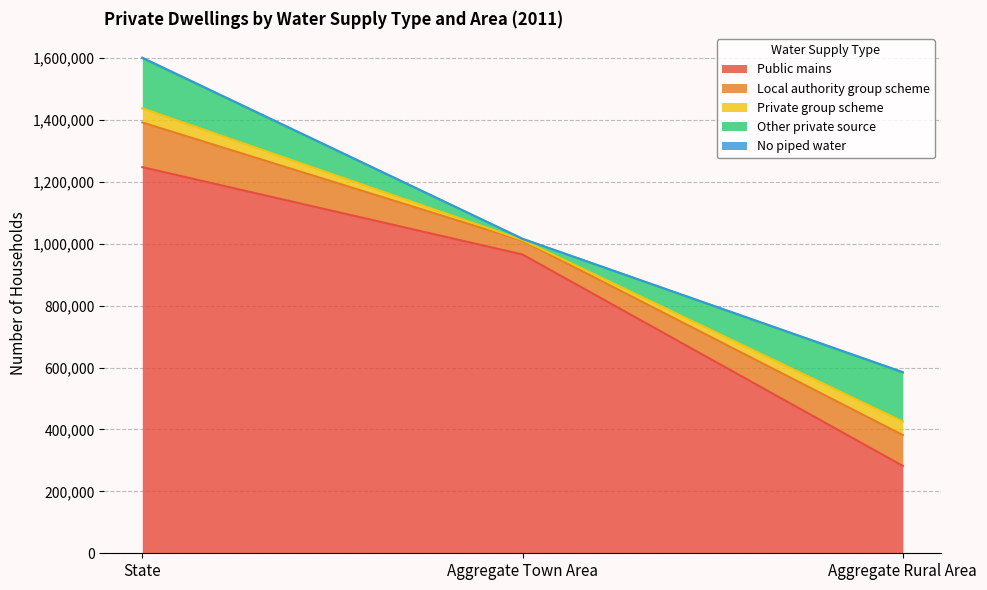

Rank the categories by Local authority group scheme value from lowest to highest.

Aggregate Town Area, Aggregate Rural Area, State